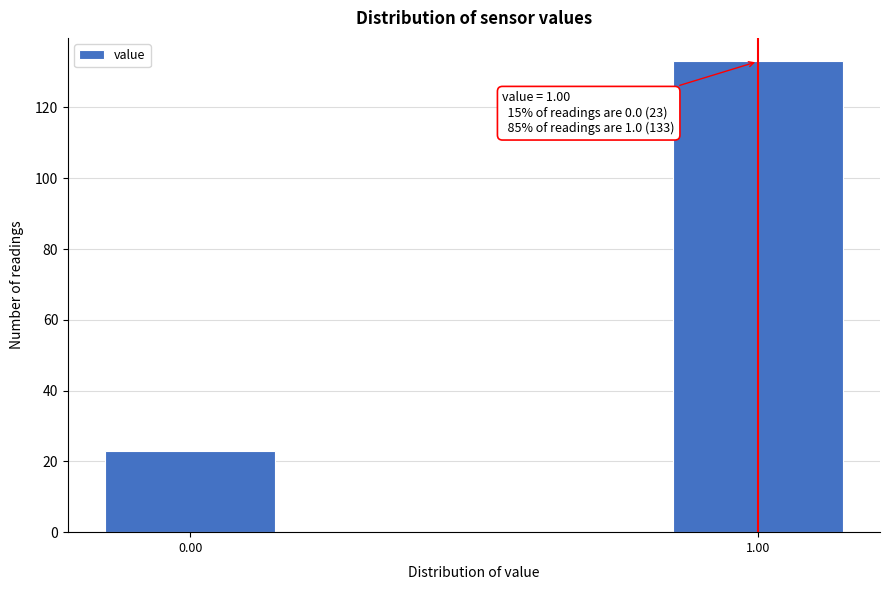

Reading left to right, transcribe all the data shown in this chart.

0.00=23	1.00=133